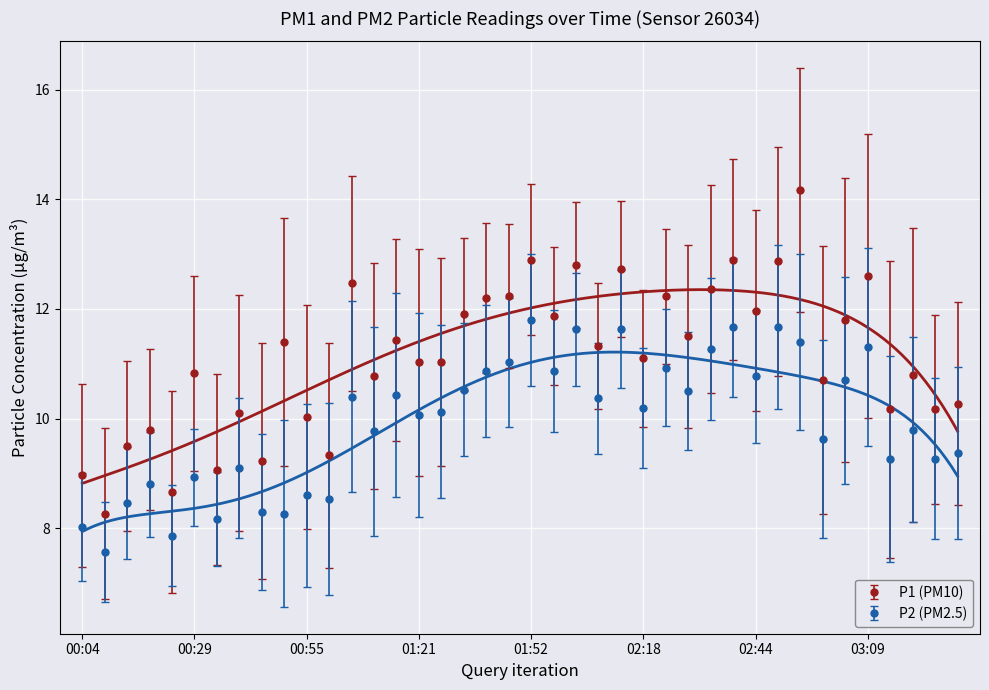

Which label corresponds to the smallest value in the chart?

00:09